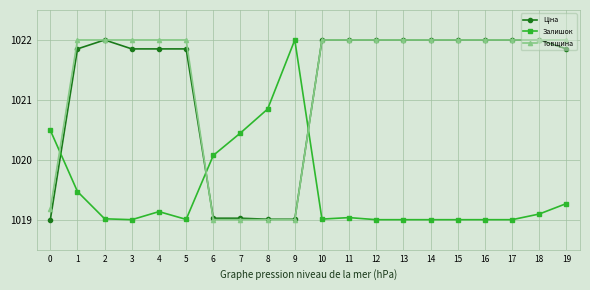

What is the smallest value displayed?

1019.0